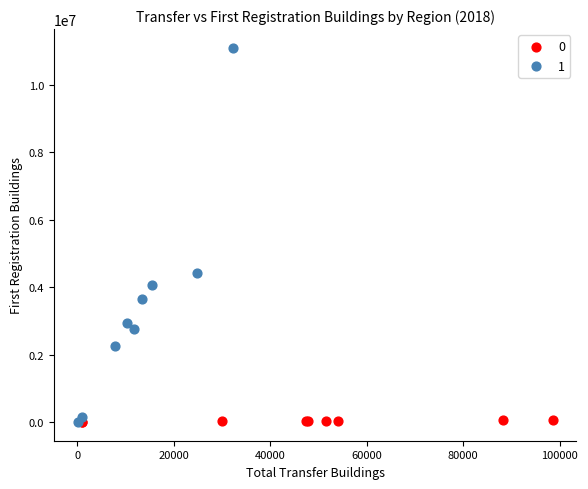

What are all the series names shown in the legend?

0, 1